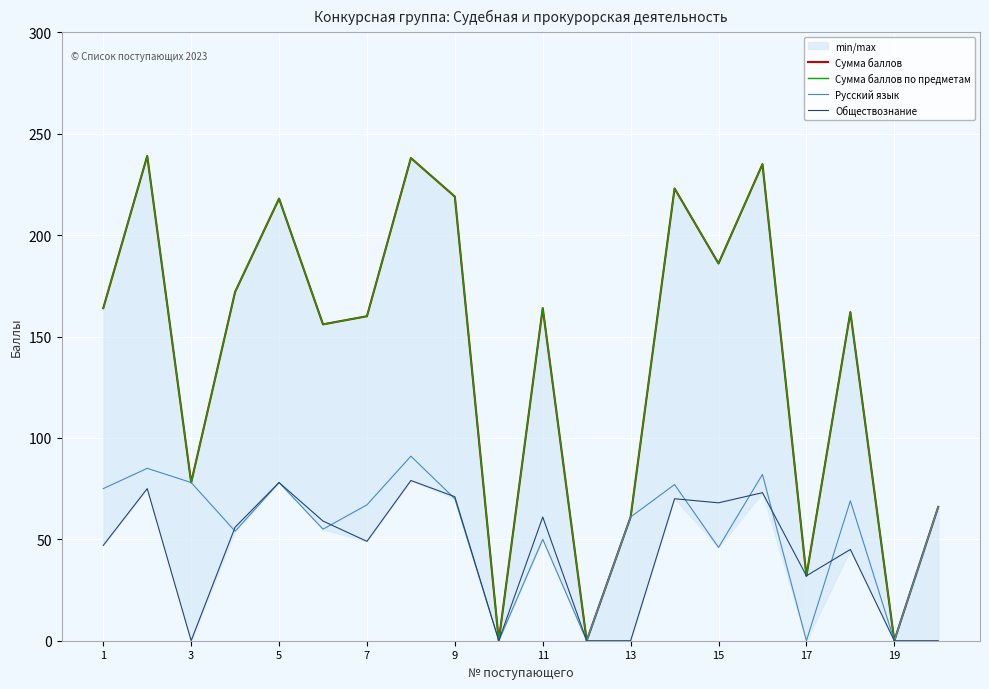

True or false: Обществознание and Сумма баллов по предметам intersect in this chart.

False